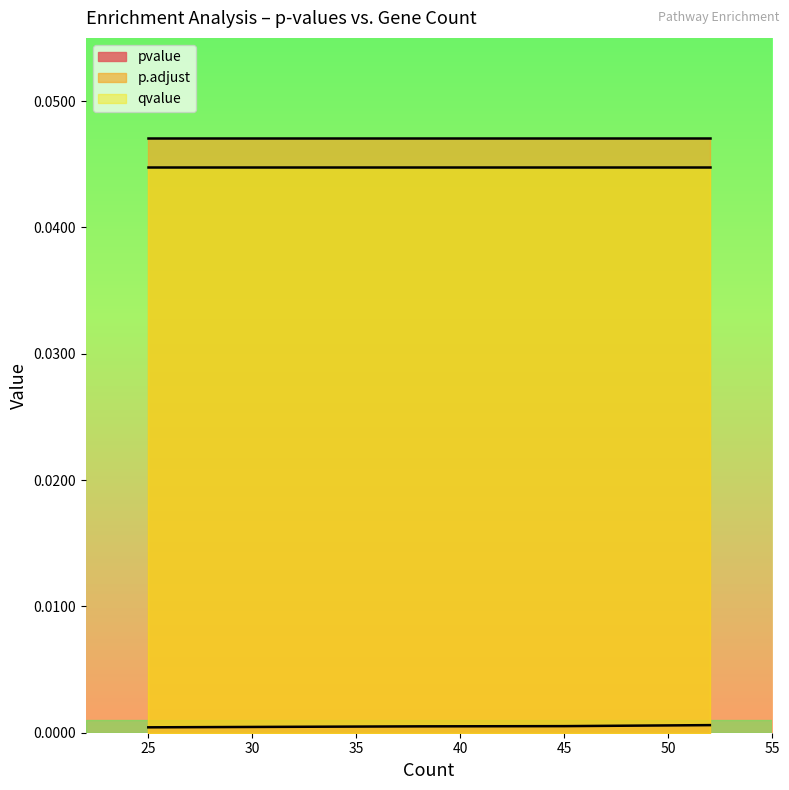

Which series has the widest spread of values?

pvalue